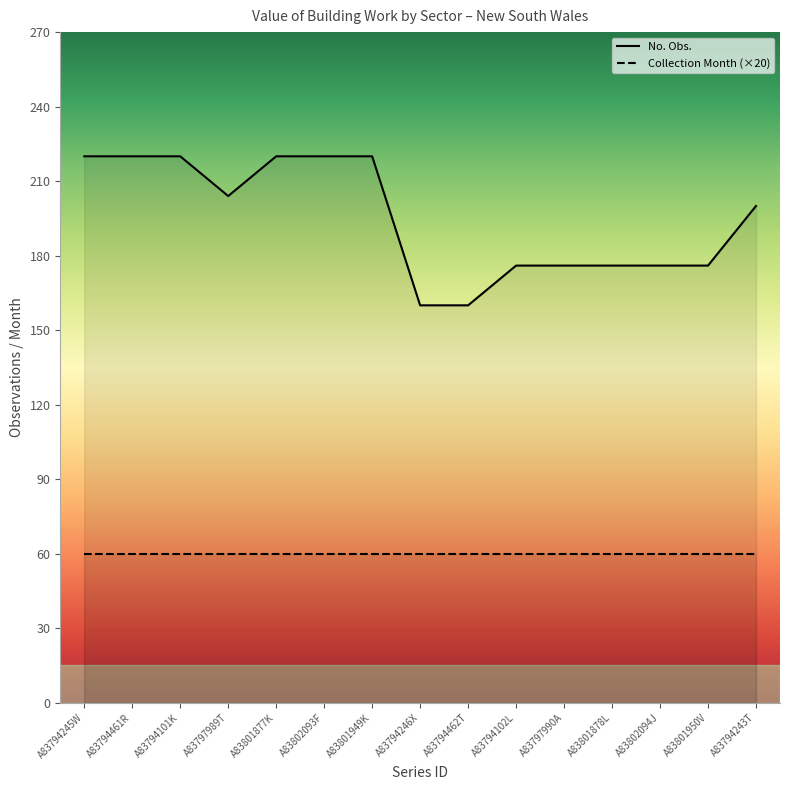

Rank the series by their maximum value, from lowest to highest.

Collection Month (×20), No. Obs.